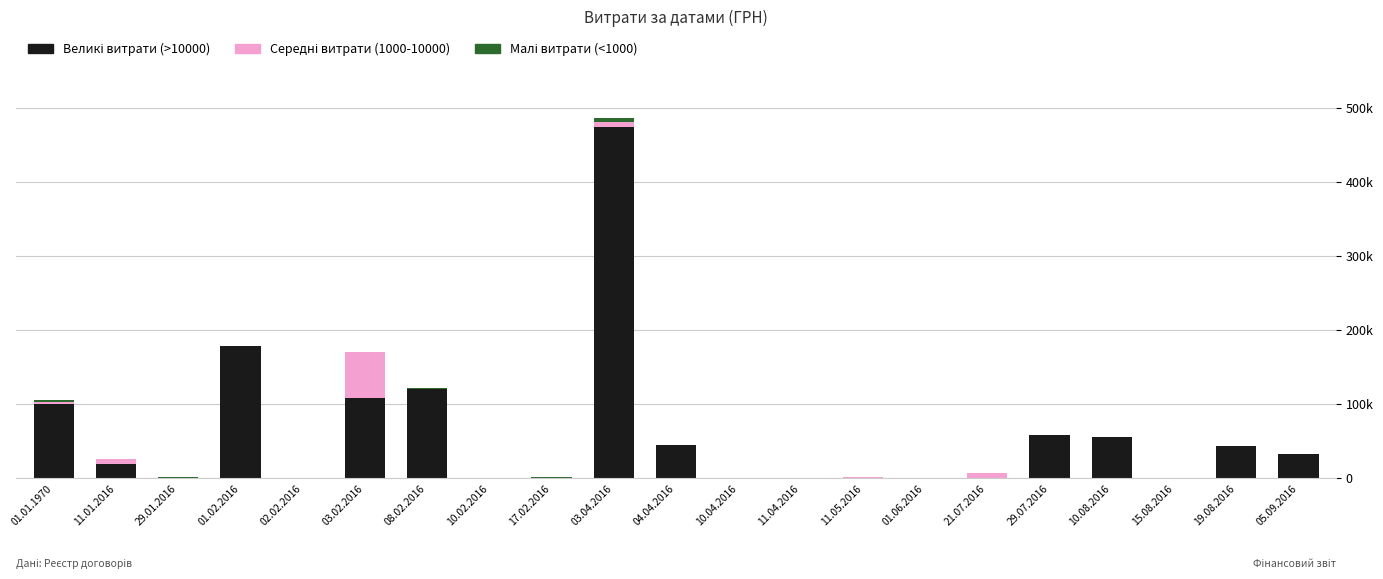

Does the chart contain stacked bars?

Yes